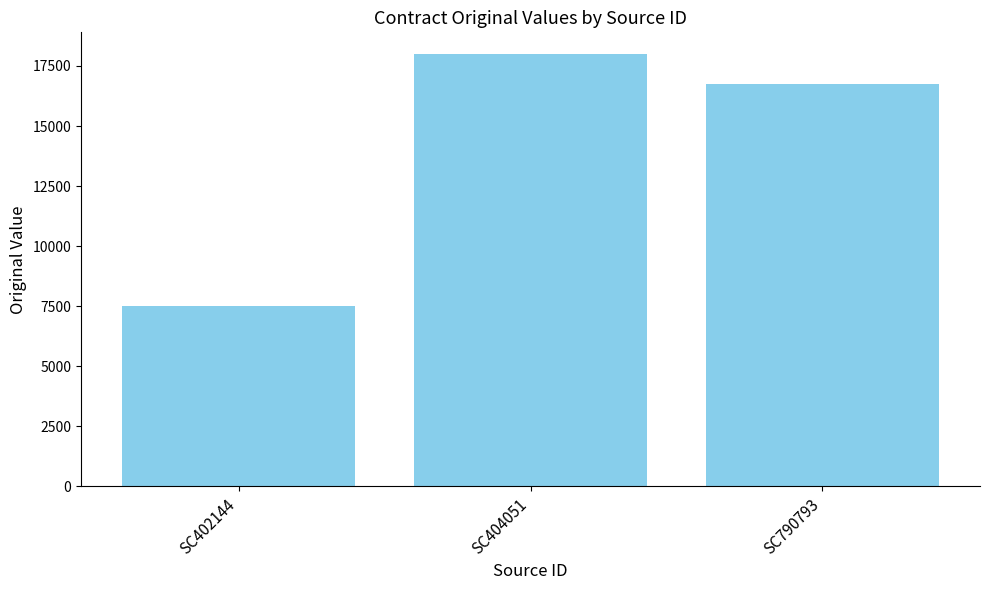

How many bars are there in total?

3